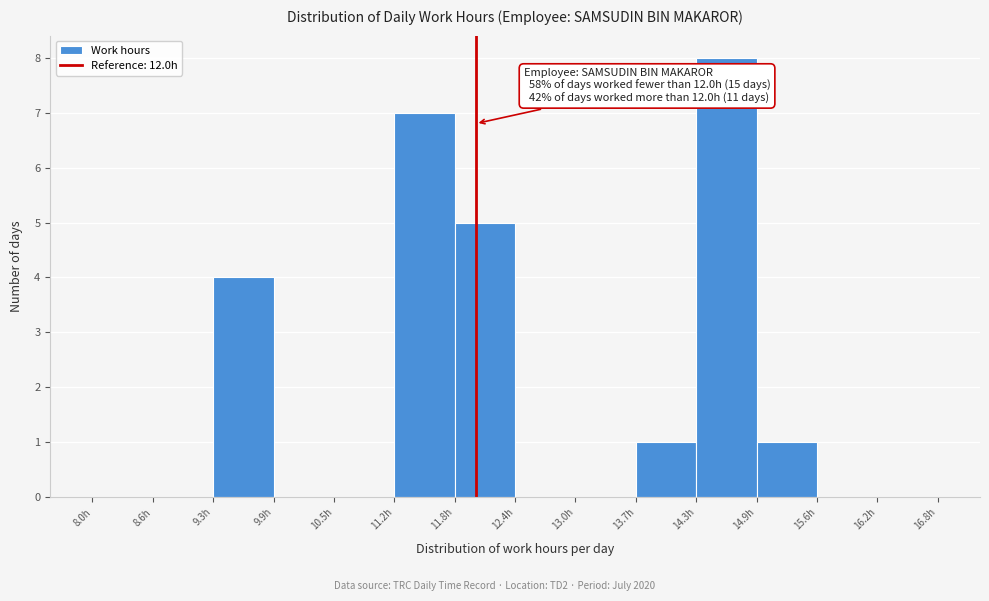

Over which range of the x-axis is the bar tallest?

14.30 to 14.93